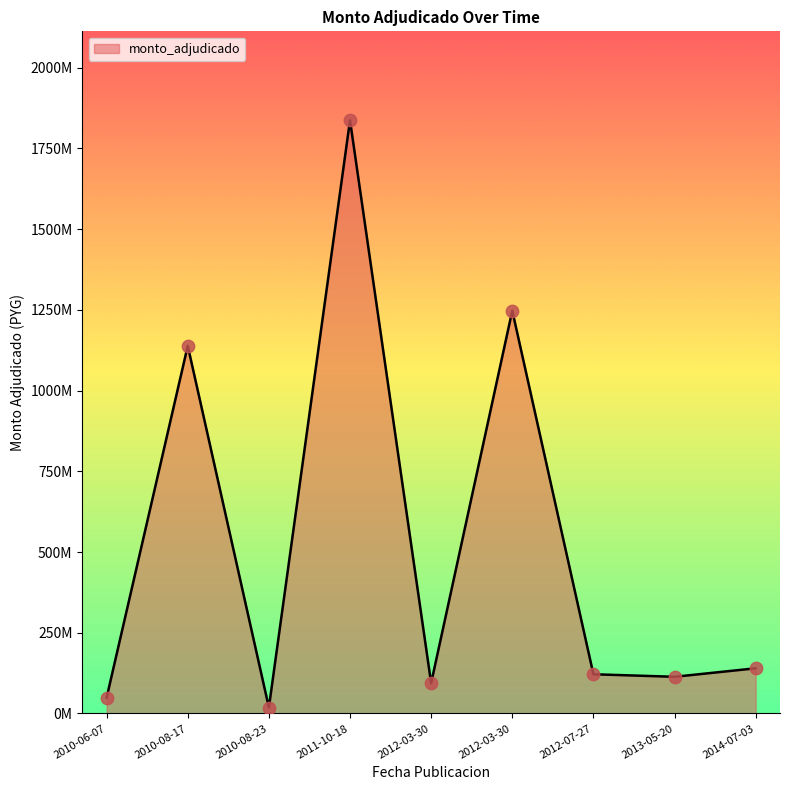

Which has a higher value, 2013-05-20 or 2012-03-30?

2012-03-30